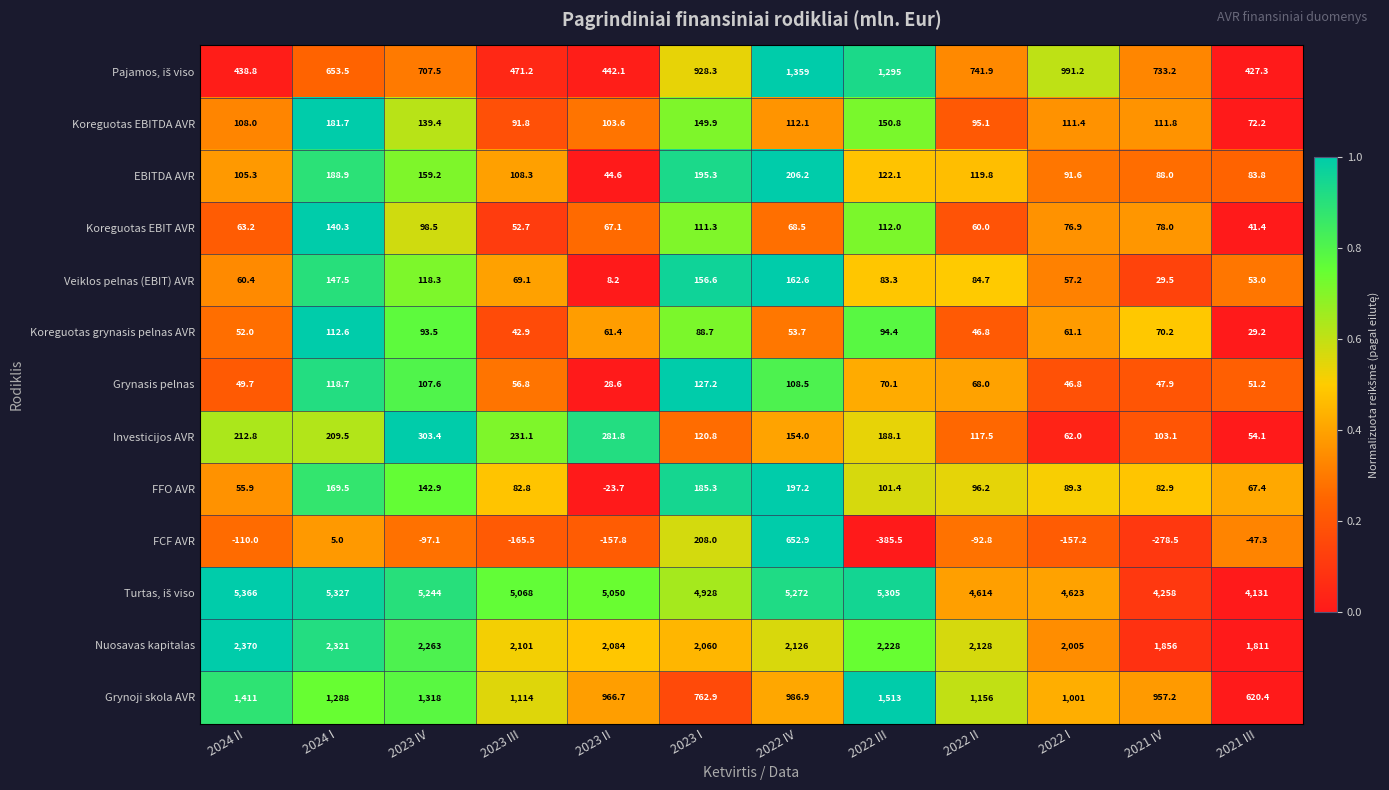

At which category is the sum across all series the highest?

2022 IV